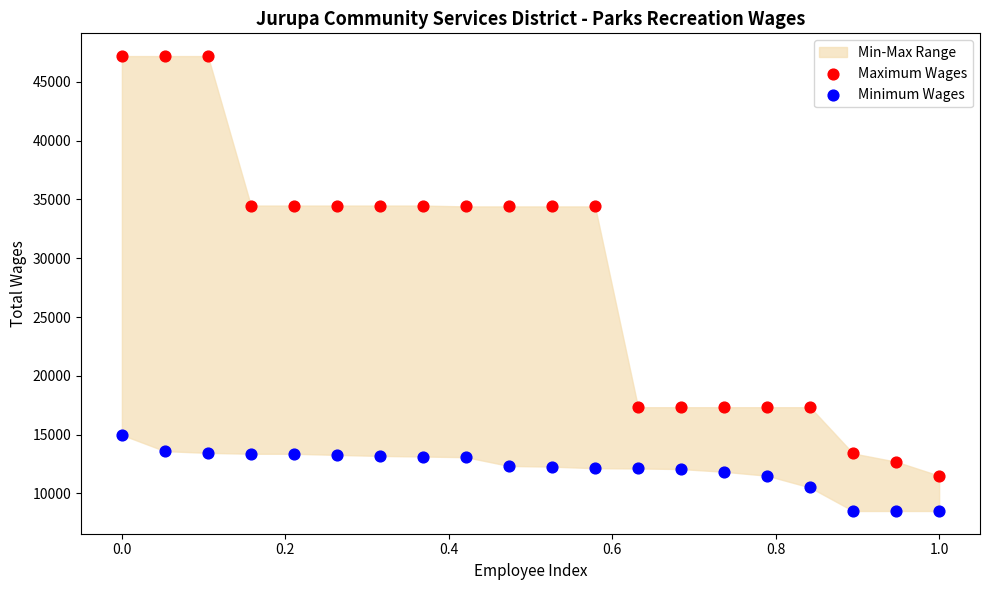

Which series has the largest Y range (max minus min)?

Maximum Wages